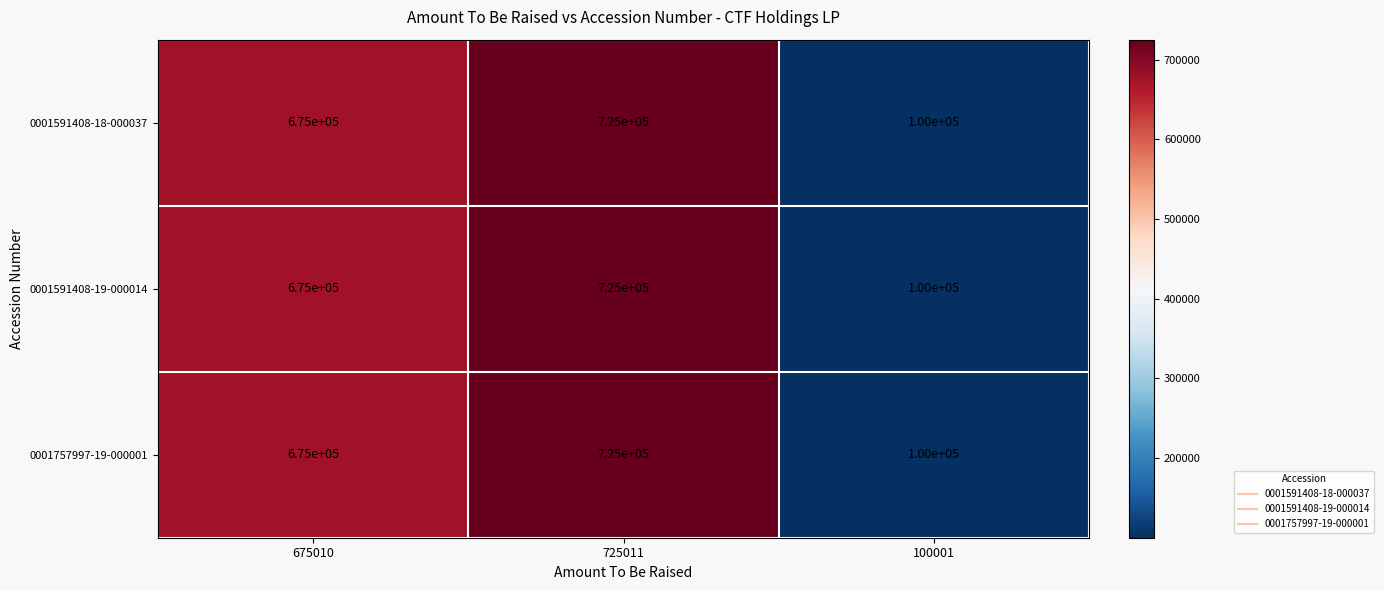

What is the total value across all series at 725011?

2175000